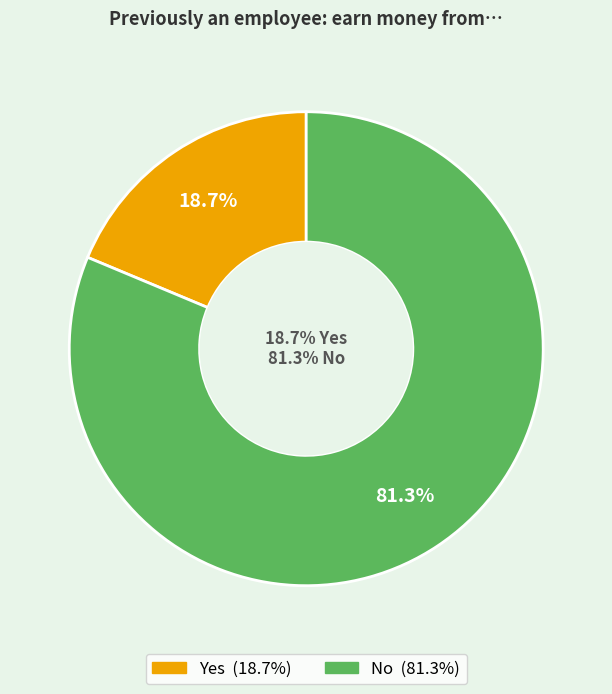

To the nearest percent, what is the average slice percentage?

50%